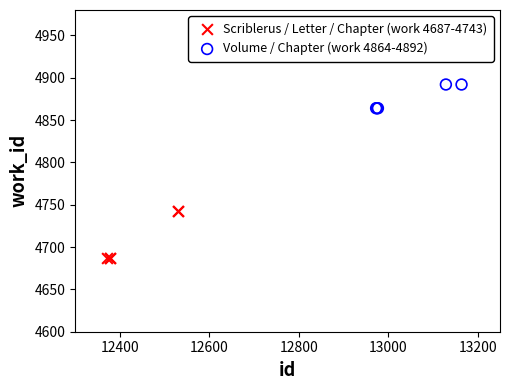

Which series reaches the minimum Y coordinate?

Scriblerus / Letter / Chapter (work 4687-4743)